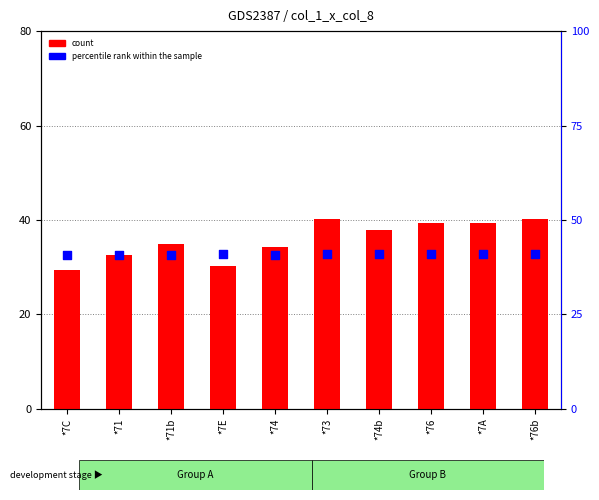

Which series reaches the minimum Y coordinate?

count